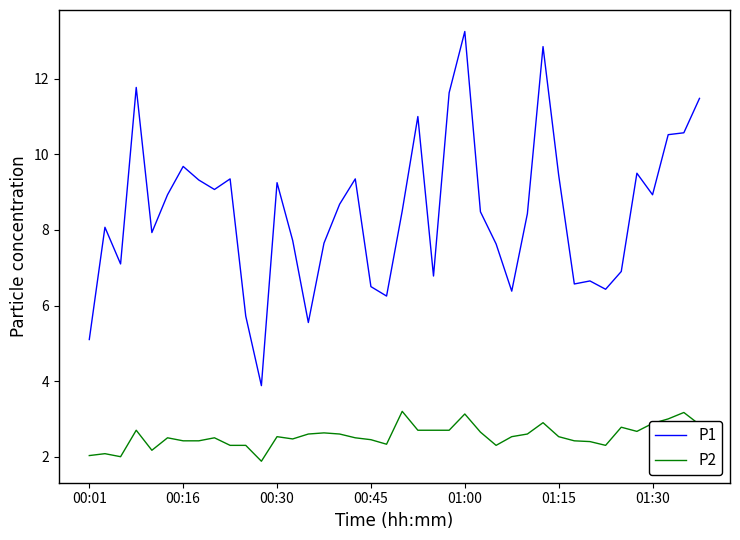

Which series has the largest total across all categories?

P1